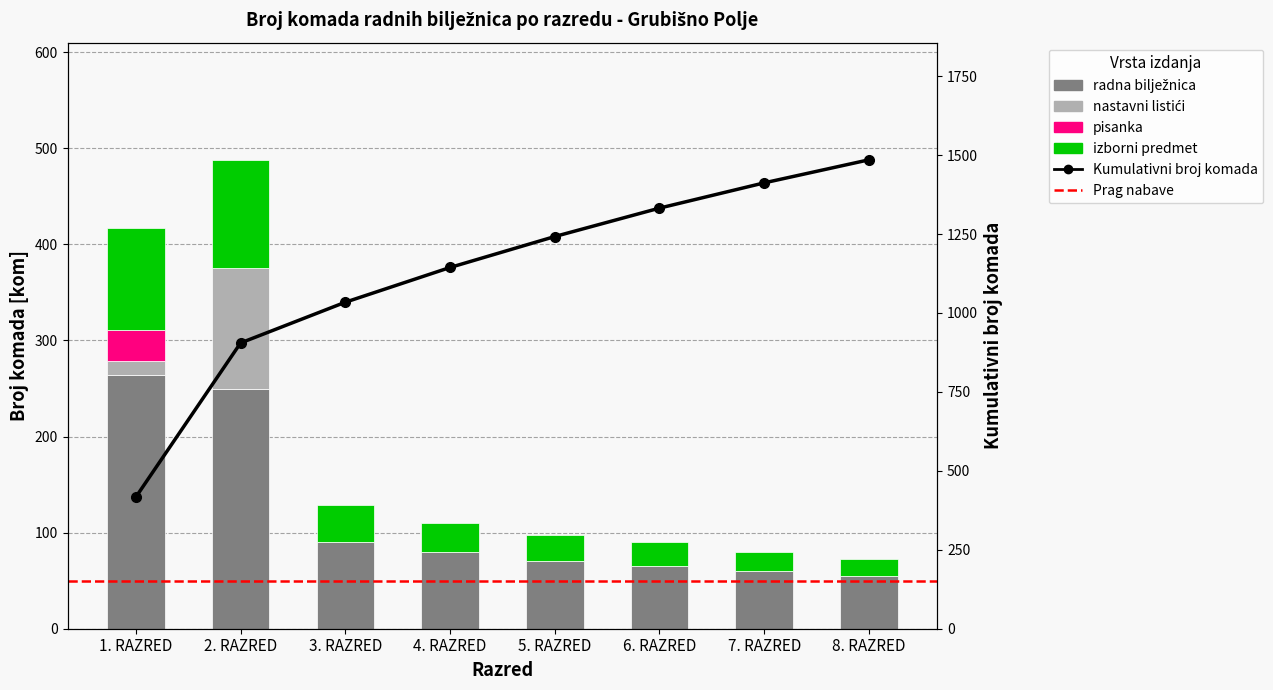

Where does the izborni predmet series first go above 80?

1. RAZRED